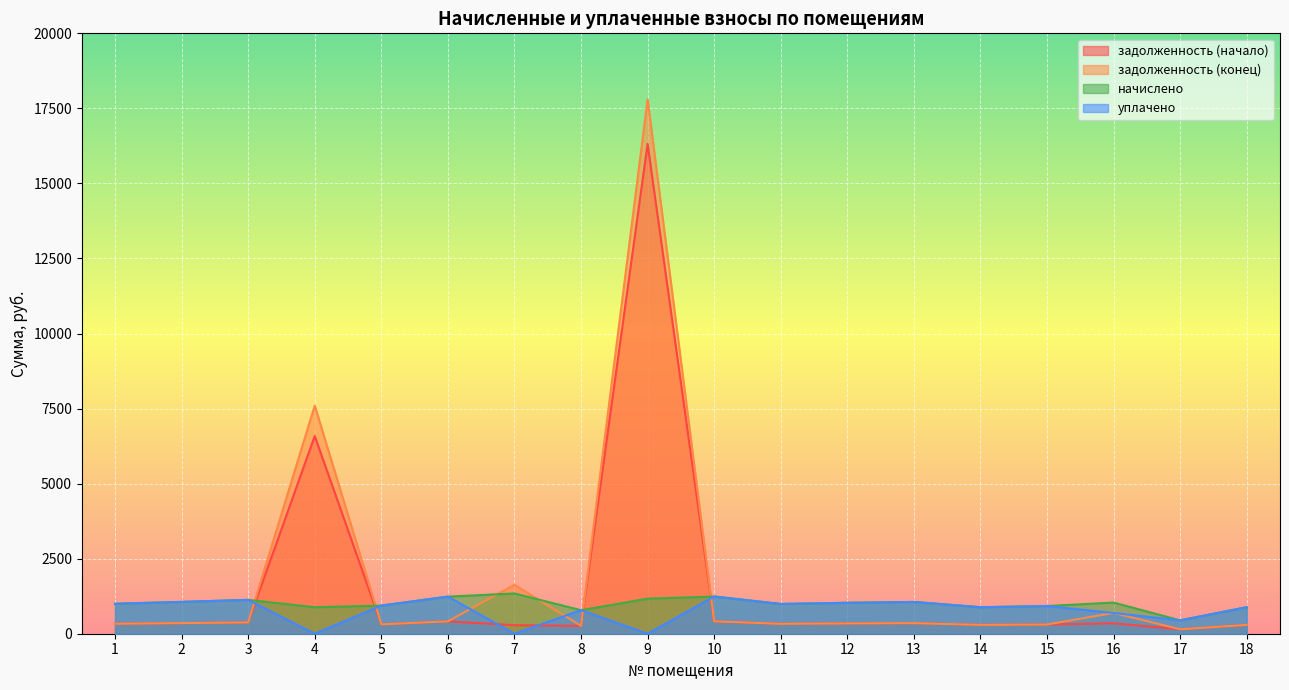

Is it true that задолженность (конец) equals 996.6 at 16?

False